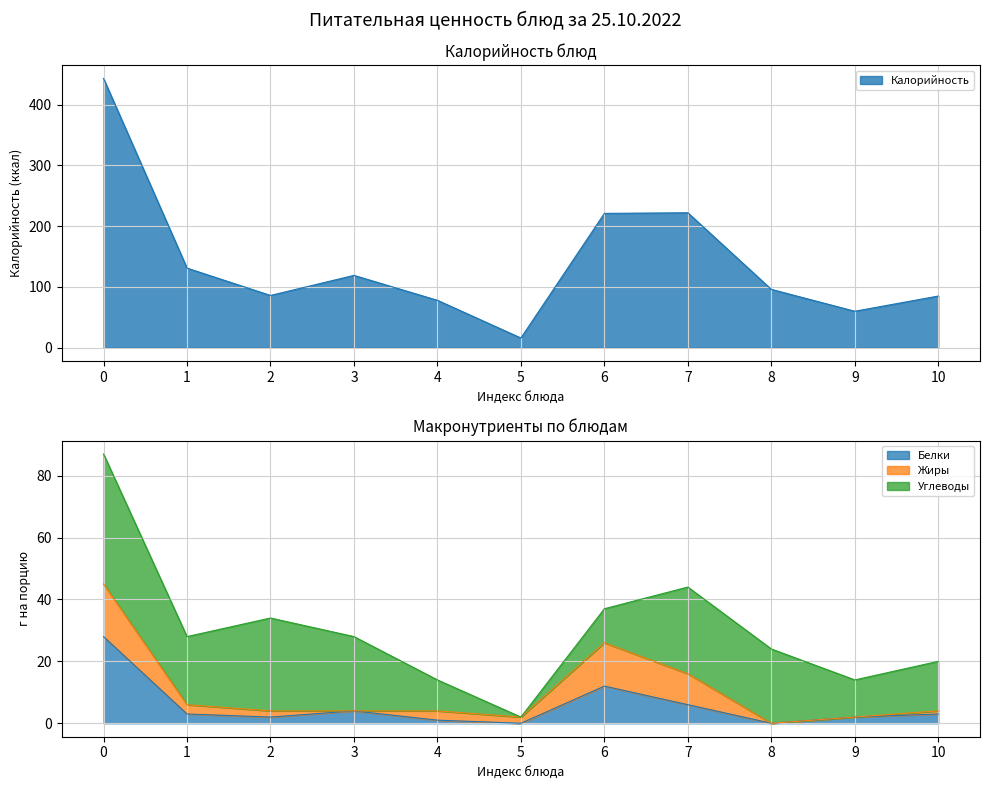

True or false: Белки and Калорийность cross at least once.

False